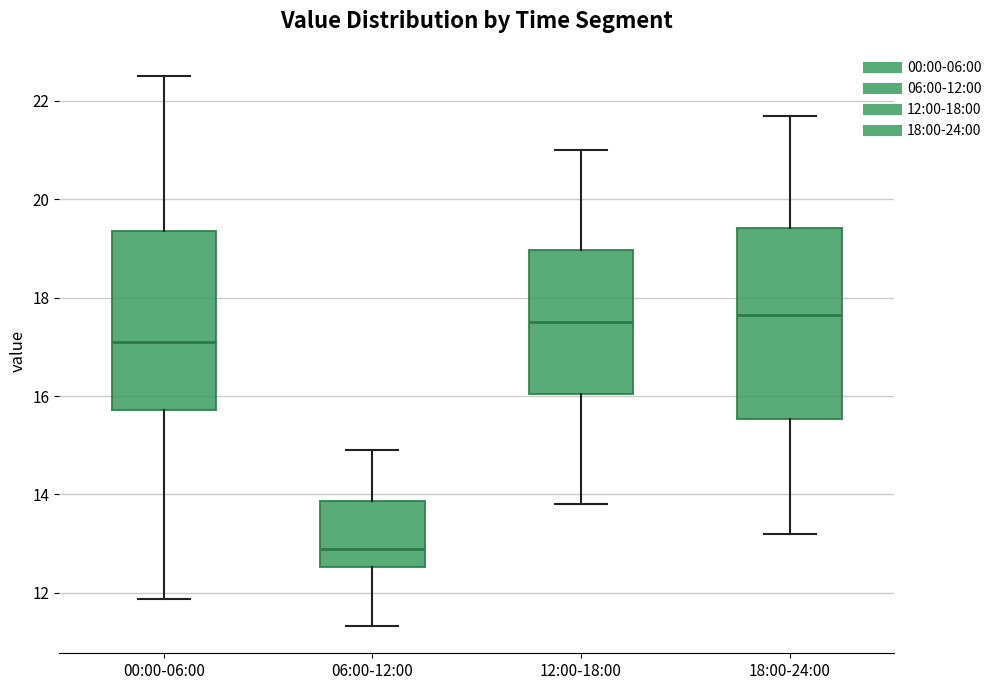

Reading left to right, read every box against the y-axis: the position of its median line, the range the box covers, and the ends of its whiskers. The values are not printed on the chart, so give them approximately, as read against the axis.

00:00-06:00: median 17.0, box 15.8 to 19.4, whiskers 11.8 to 22.6
06:00-12:00: median 13.0, box 12.6 to 13.8, whiskers 11.4 to 15.0
12:00-18:00: median 17.6, box 16.0 to 19.0, whiskers 13.8 to 21.0
18:00-24:00: median 17.6, box 15.6 to 19.4, whiskers 13.2 to 21.8